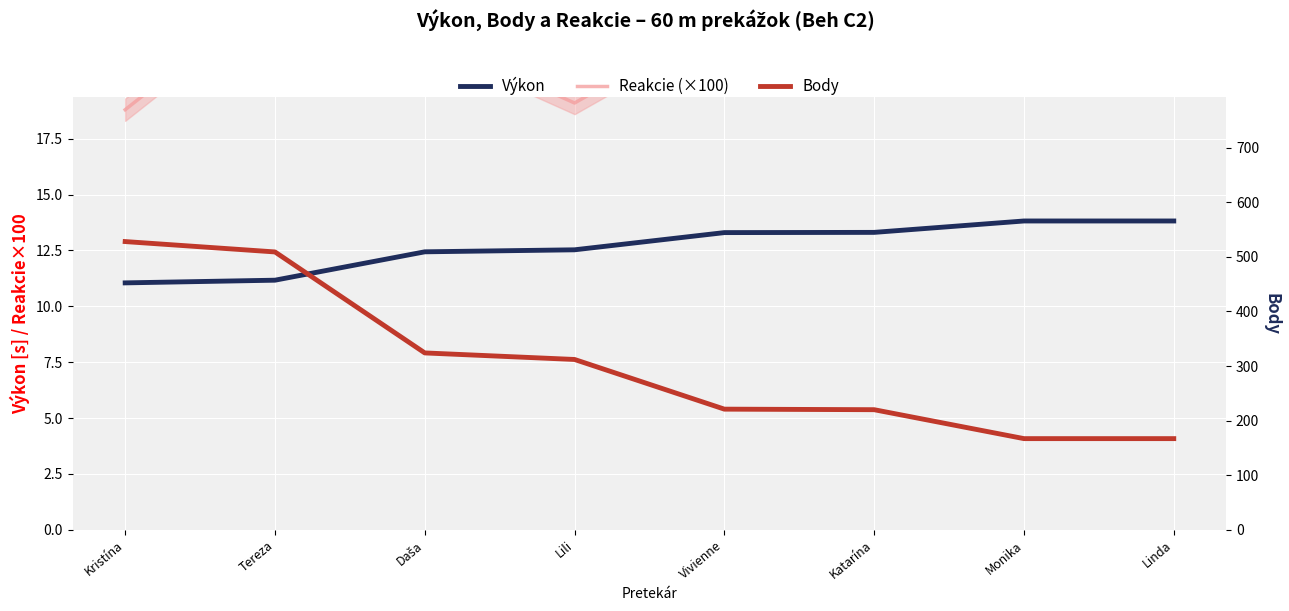

The Body series shows 342.9 at Kristína. True or false?

False